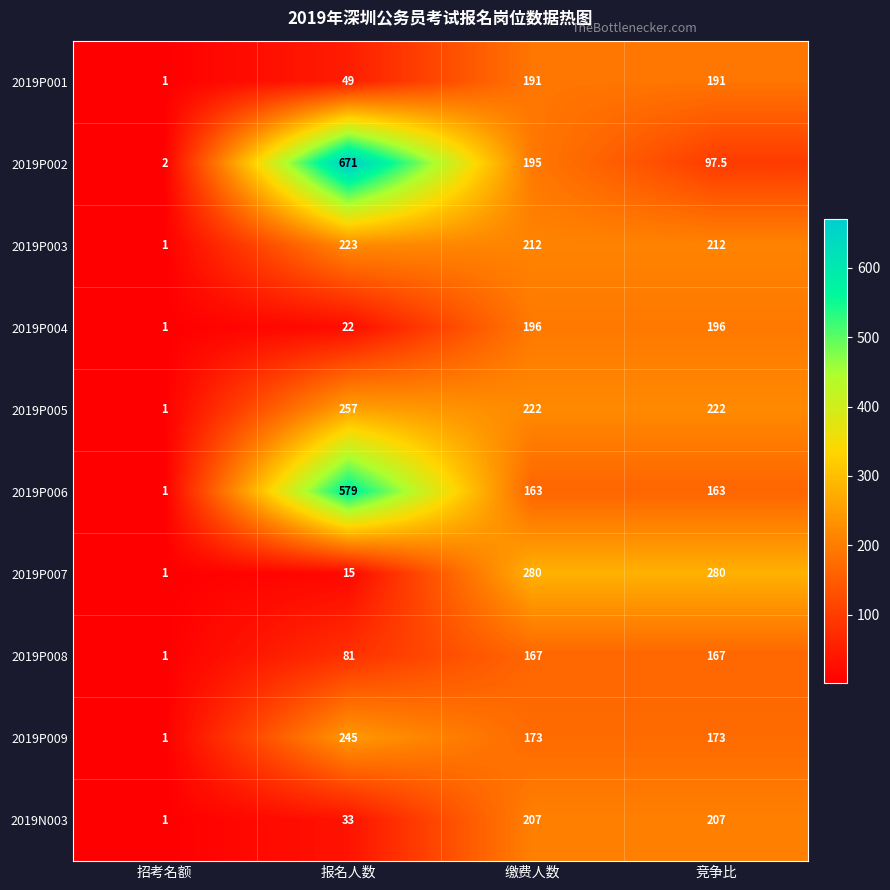

At which label does 2019P006 first exceed 163?

报名人数